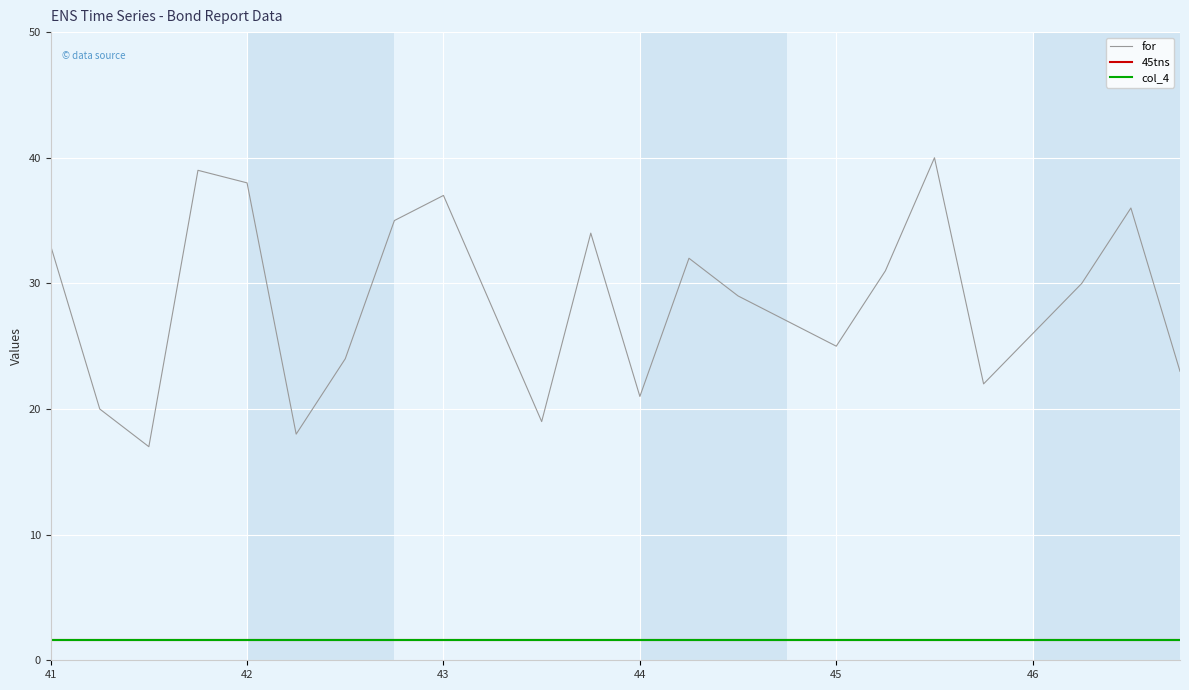

True or false: col_4 and for intersect in this chart.

False